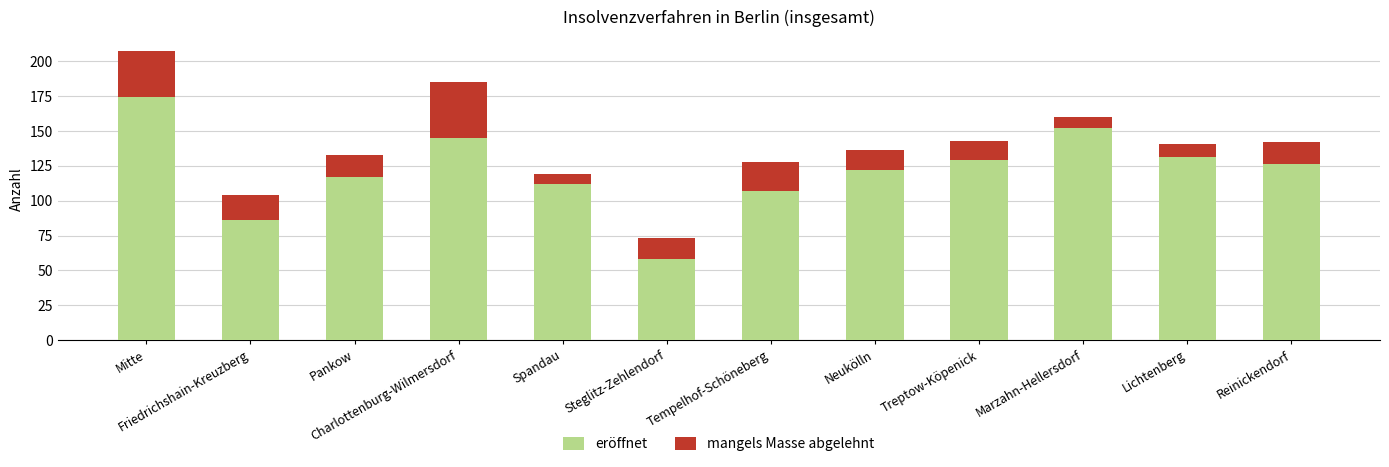

What is the maximum value for eröffnet?

174